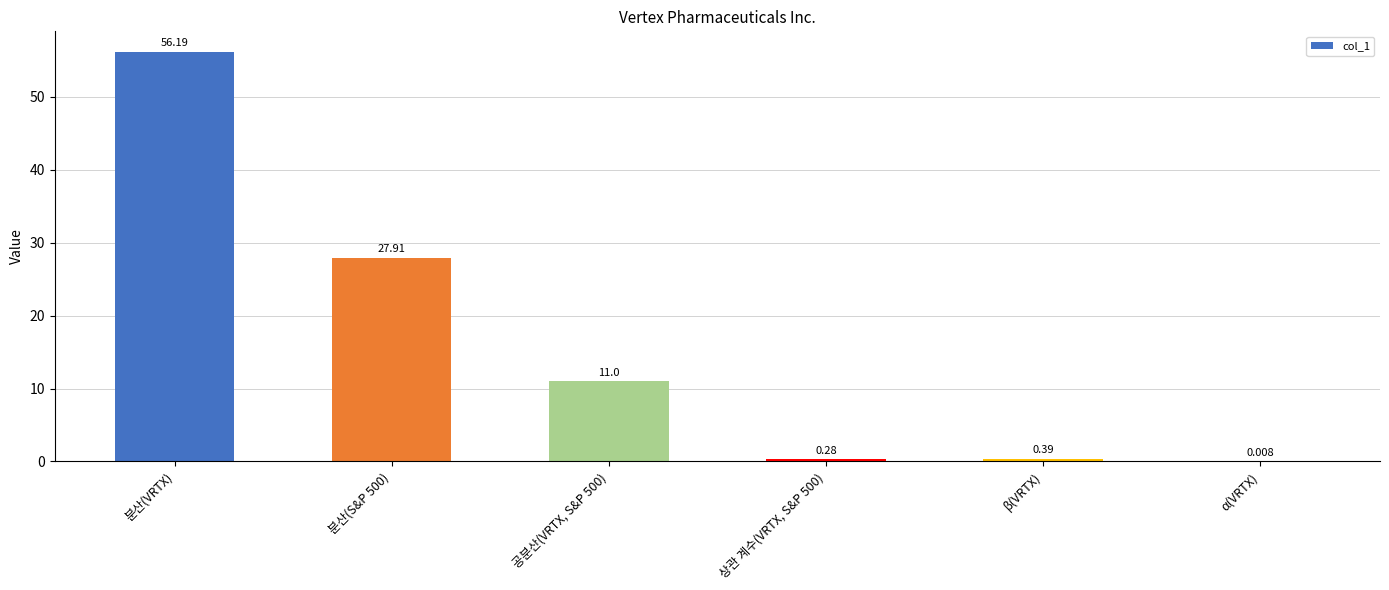

Which label corresponds to the largest value in the chart?

분산(VRTX)